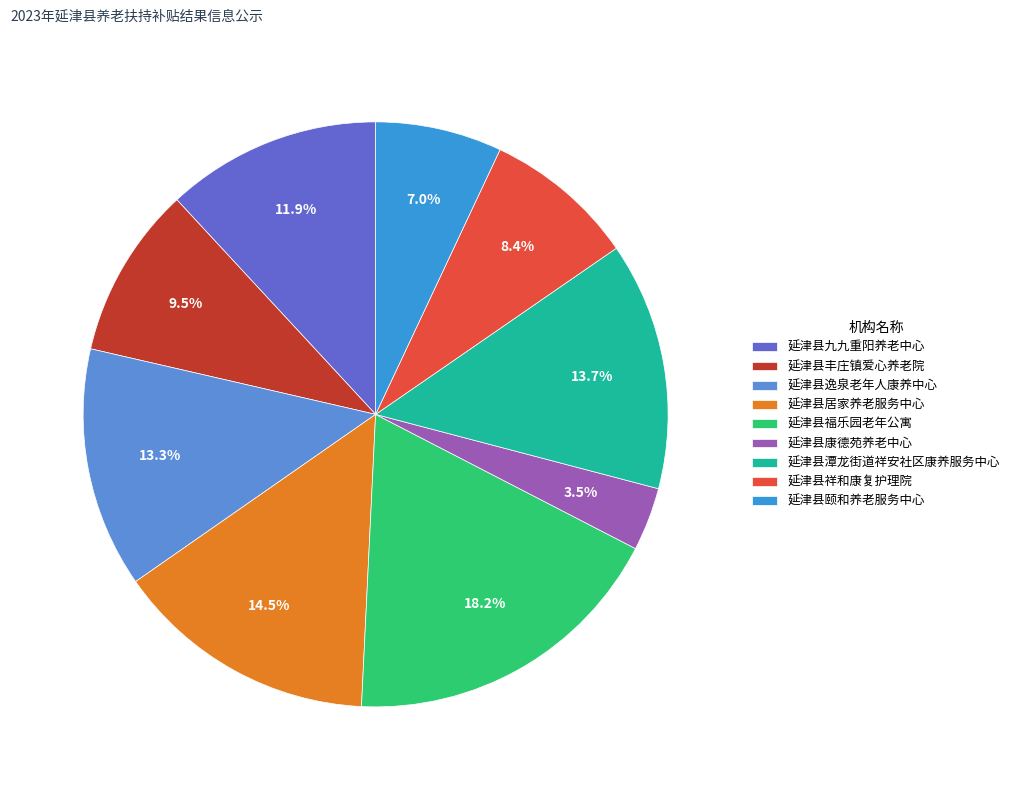

What is the largest slice in the pie chart?

延津县福乐园老年公寓